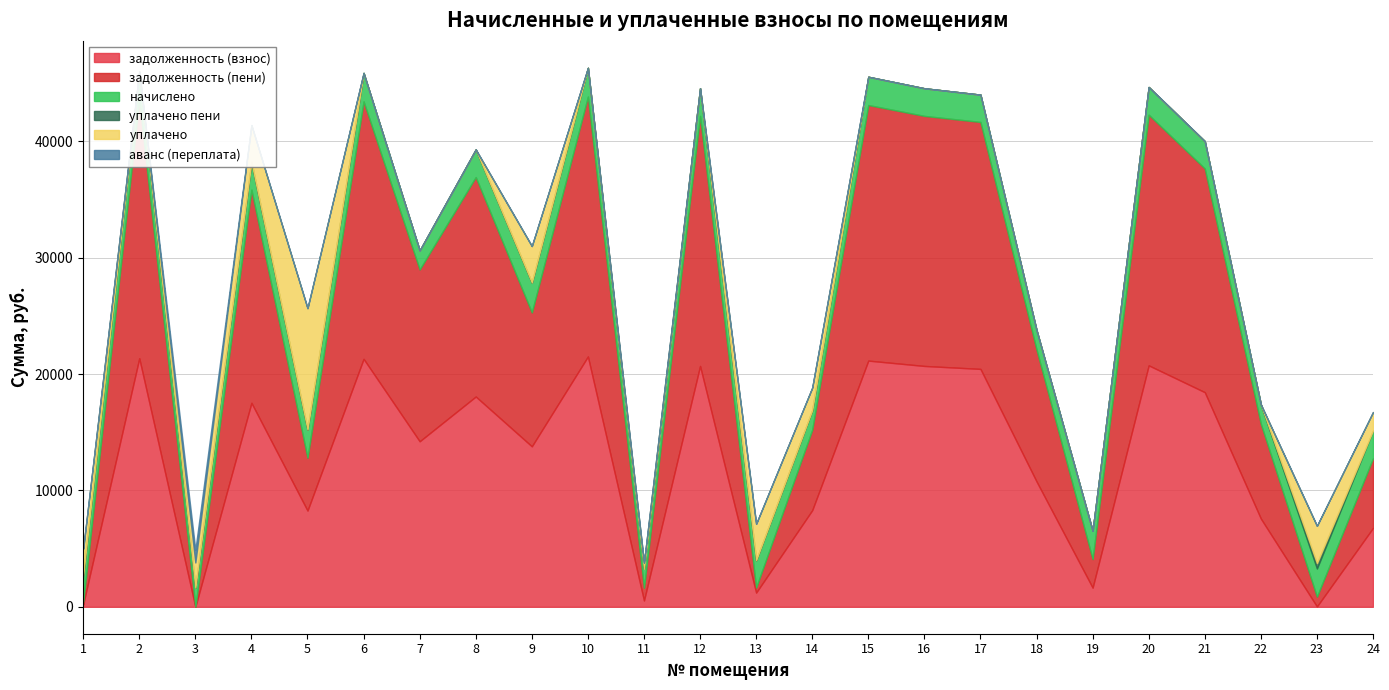

Which series changed the most between 6 and 16?

задолженность (пени)